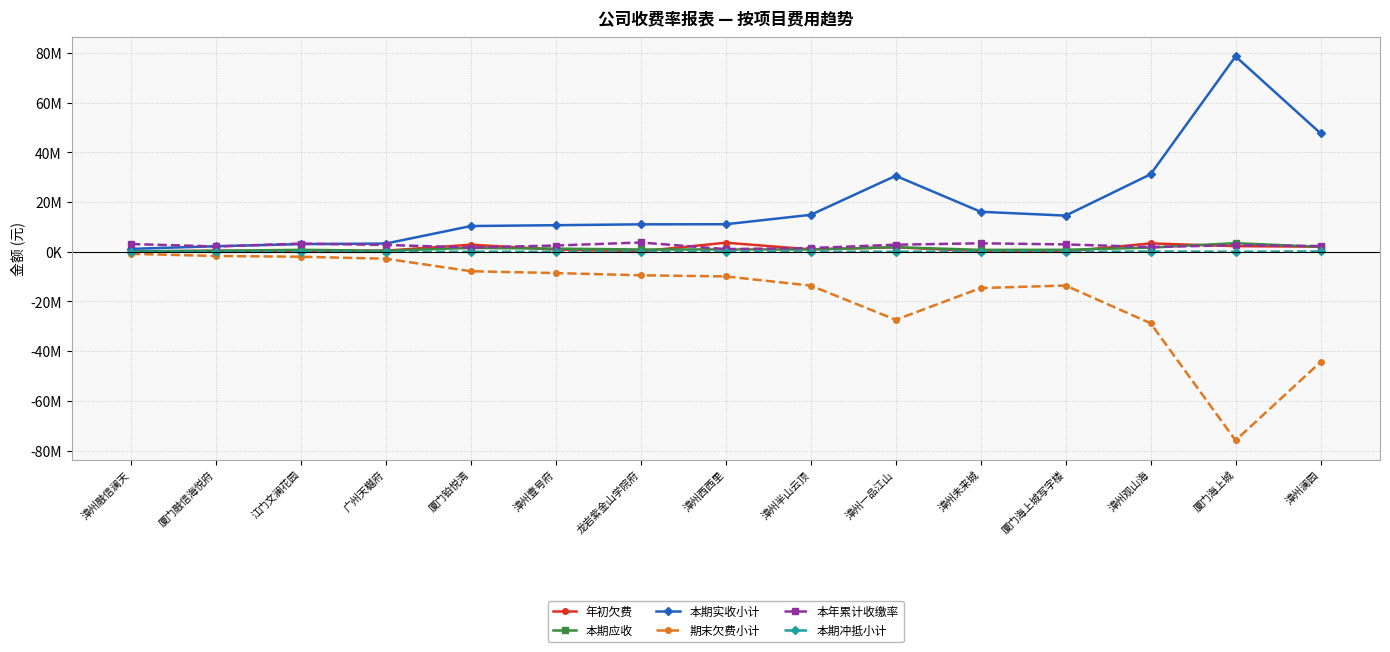

True or false: 期末欠费小计 and 本期实收小计 intersect in this chart.

False